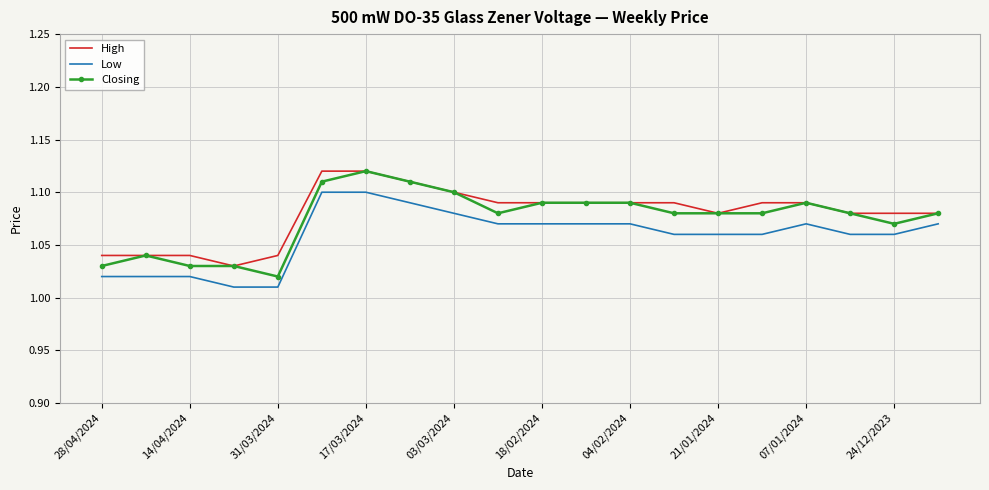

True or false: Low and Closing intersect in this chart.

False